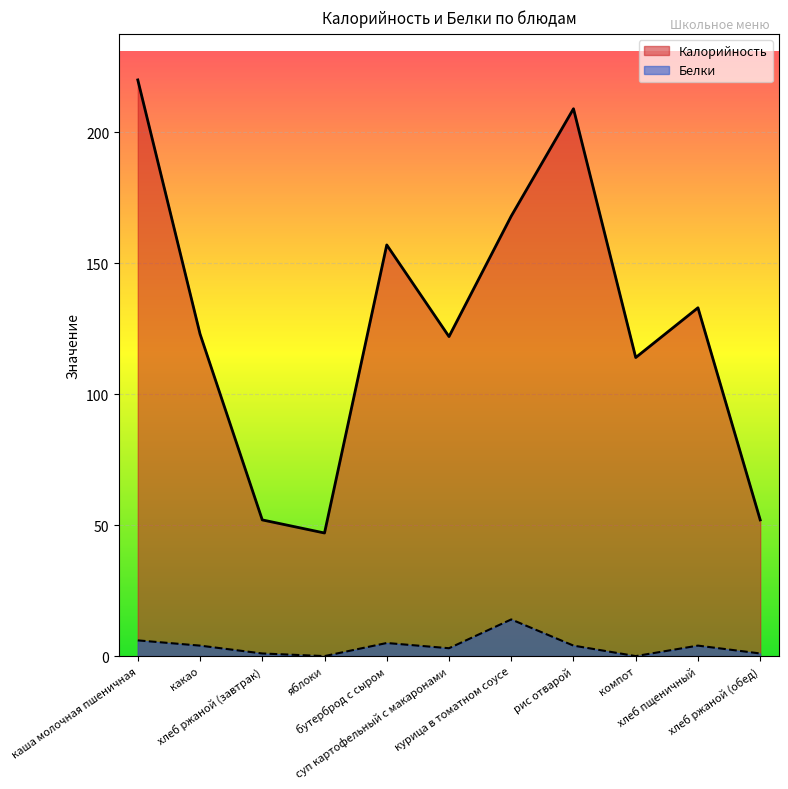

What is the difference between the maximum and minimum values in the Калорийность series?

173